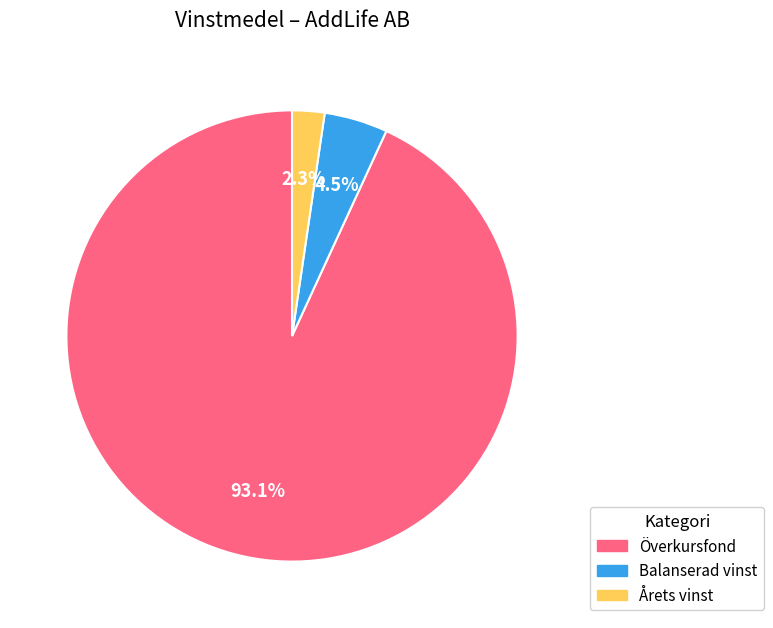

To the nearest percent, what is the combined percentage of Balanserad vinst and Överkursfond?

98%